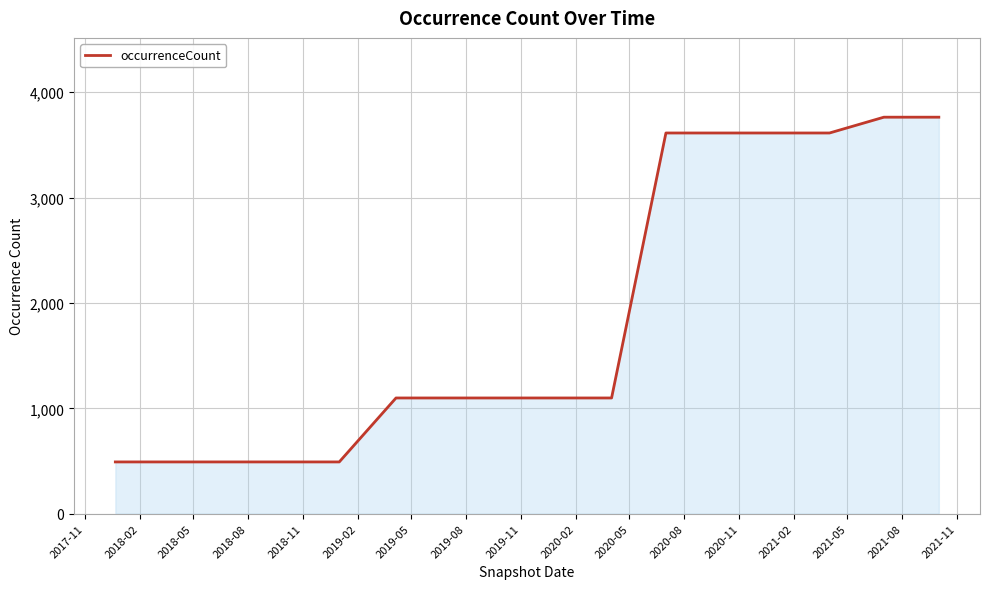

What is the maximum value shown in the chart?

3763